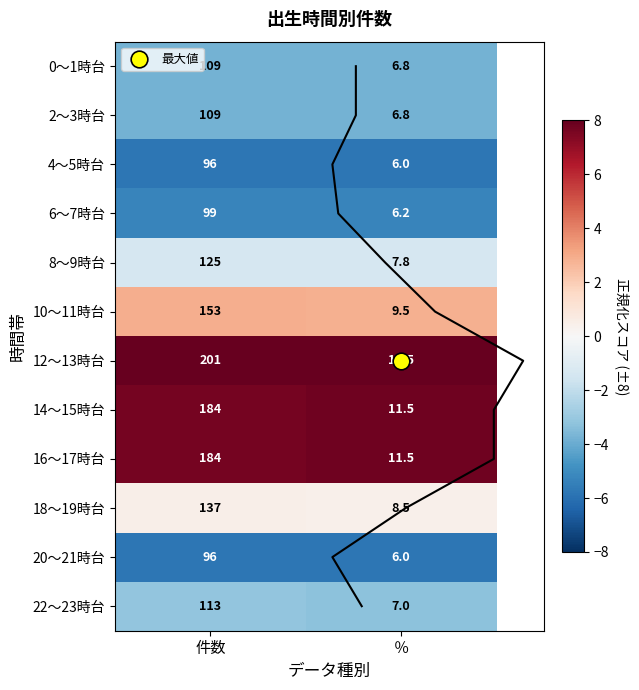

How many categories are shown in the chart?

2